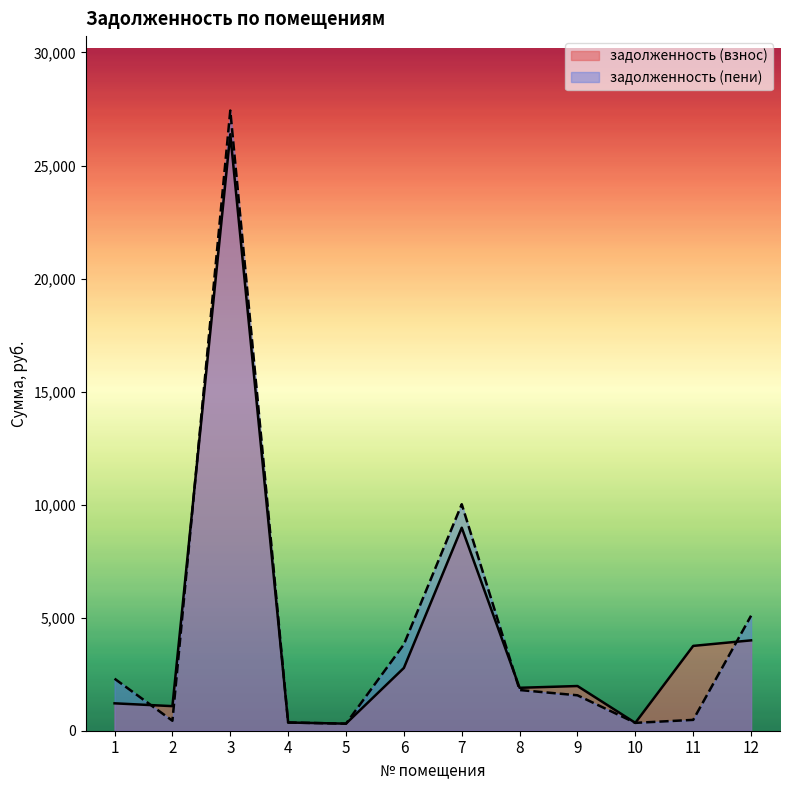

What are all the series names shown in the legend?

задолженность (взнос), задолженность (пени)